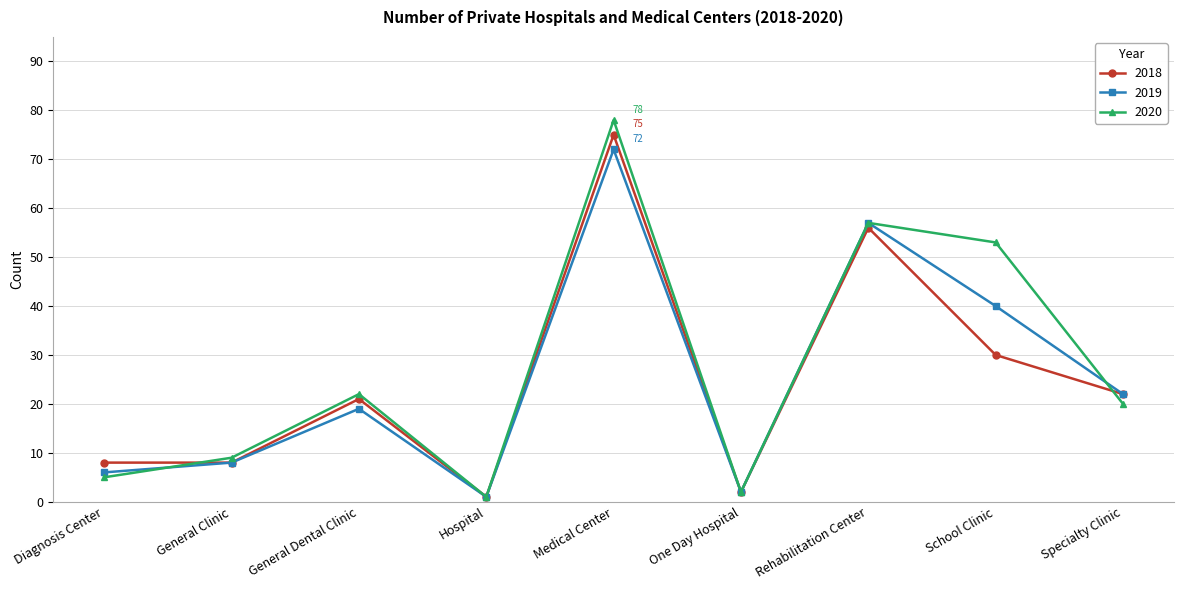

What is the highest value of the 2019 series?

72